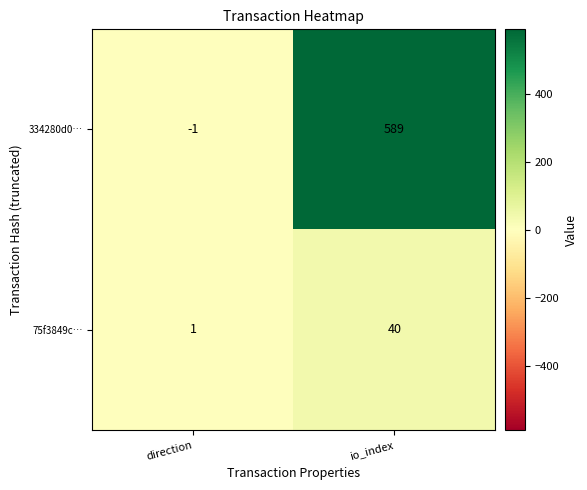

True or false: 75f3849c… has a value of 26 at io_index.

False